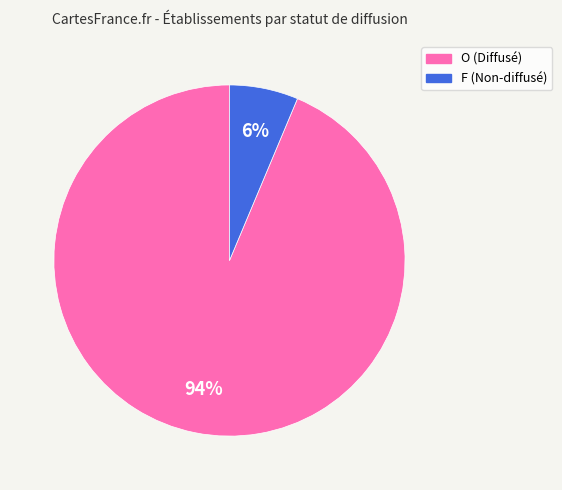

To the nearest percent, what percentage of the pie is O?

94%